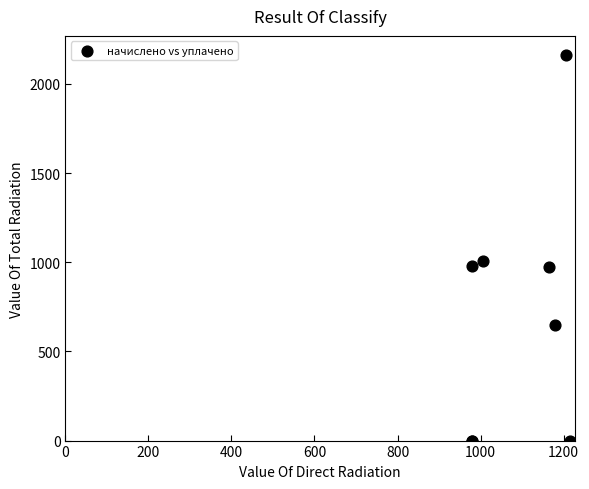

What Y value in the scatter plot is closest to 1080?

1004.9